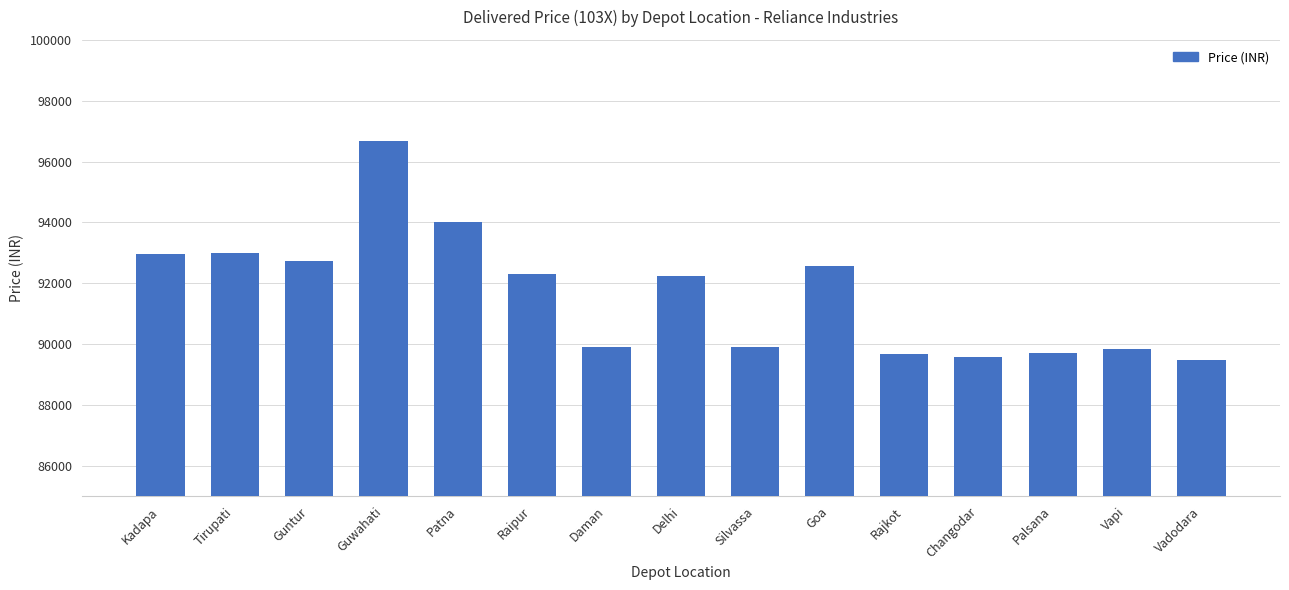

The chart shows a value of 89850 at Vapi. True or false?

True